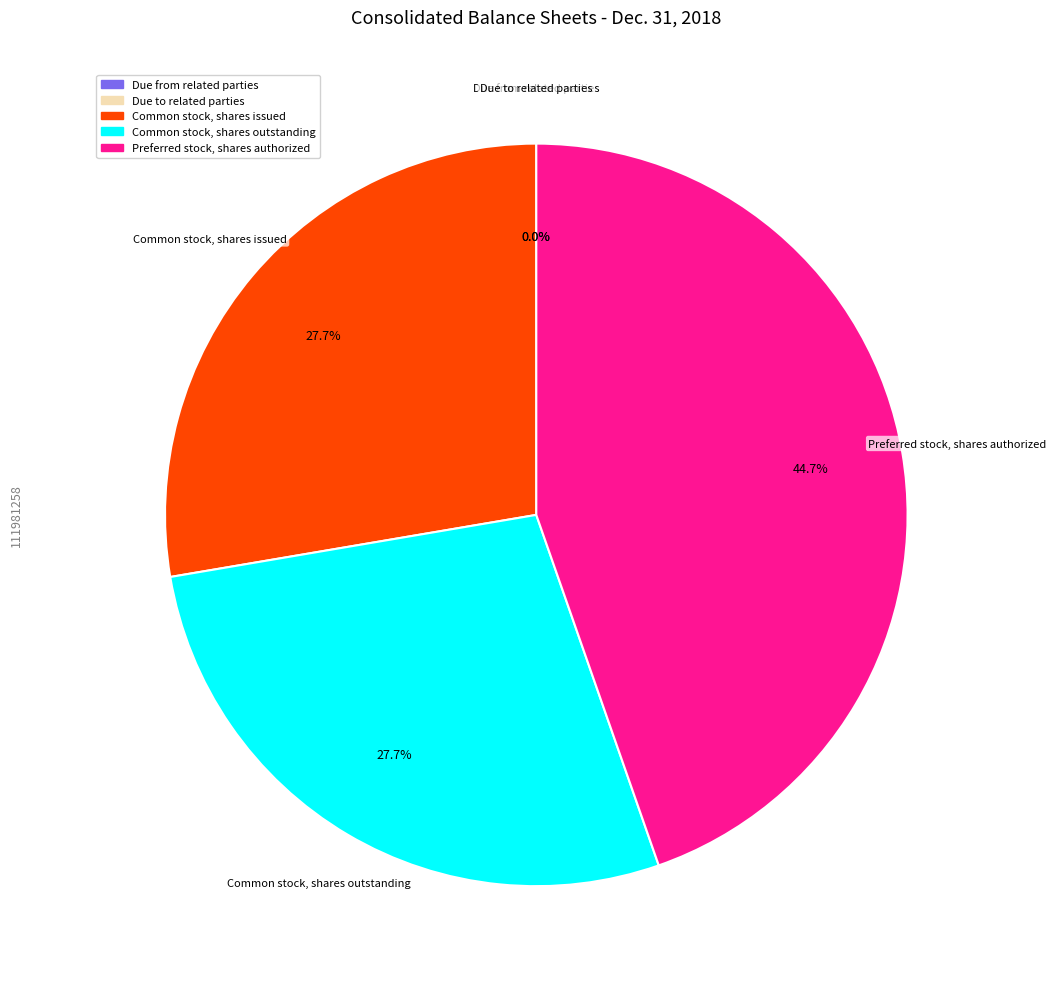

Does any single category account for the majority?

No